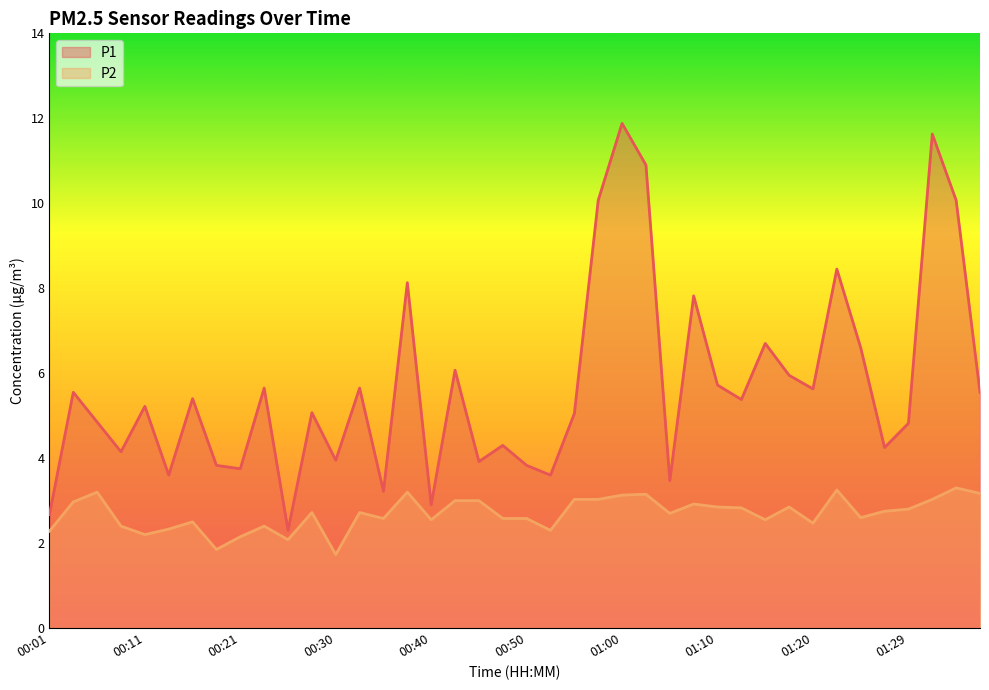

Rank the series at 01:25 from highest to lowest value.

P1, P2